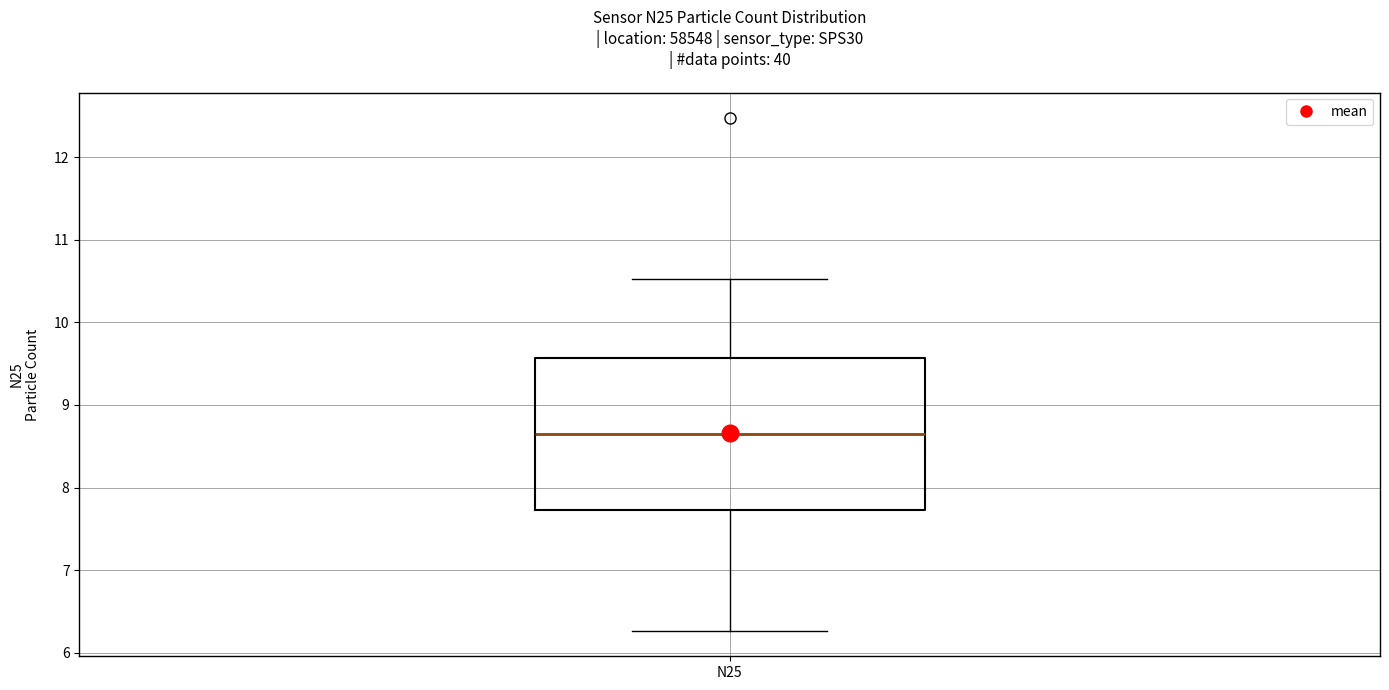

Where does the lower whisker of the box for N25 end on the y-axis? The values are not printed on the chart, so give them approximately, as read against the axis.

6.3